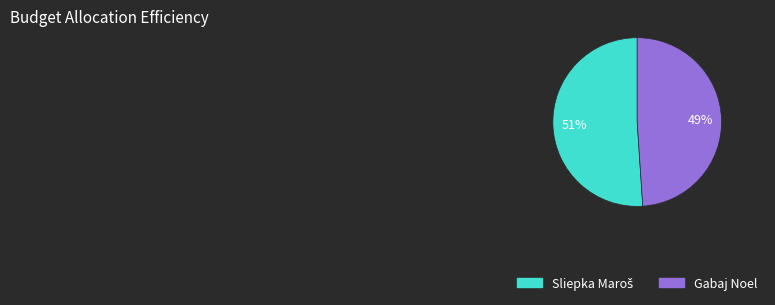

To the nearest percent, what is the average slice percentage?

50%